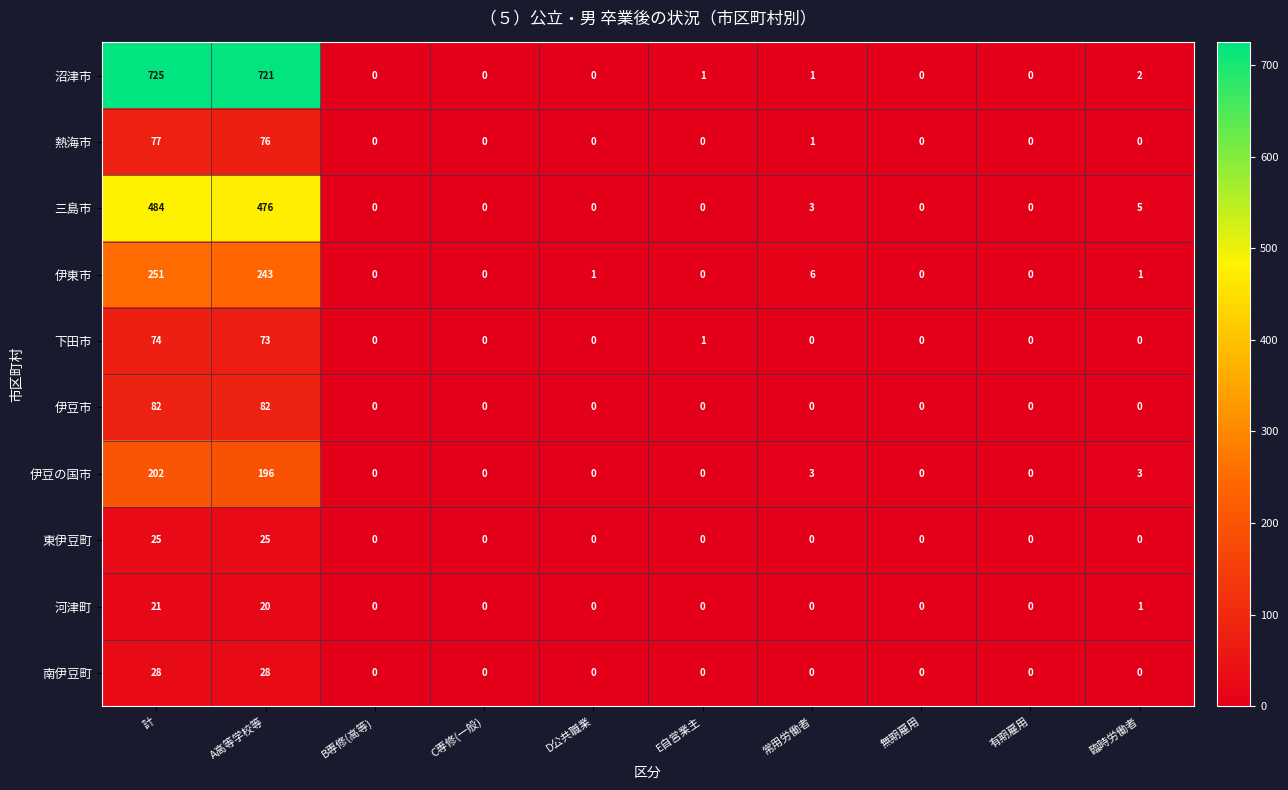

What is the spread (max minus min) of values at 常用労働者?

6